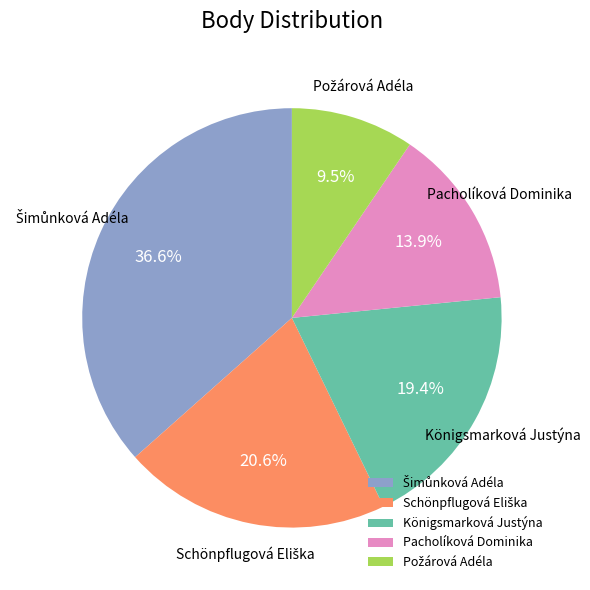

The Pacholíková Dominika slice represents 14% of the pie. True or false?

True